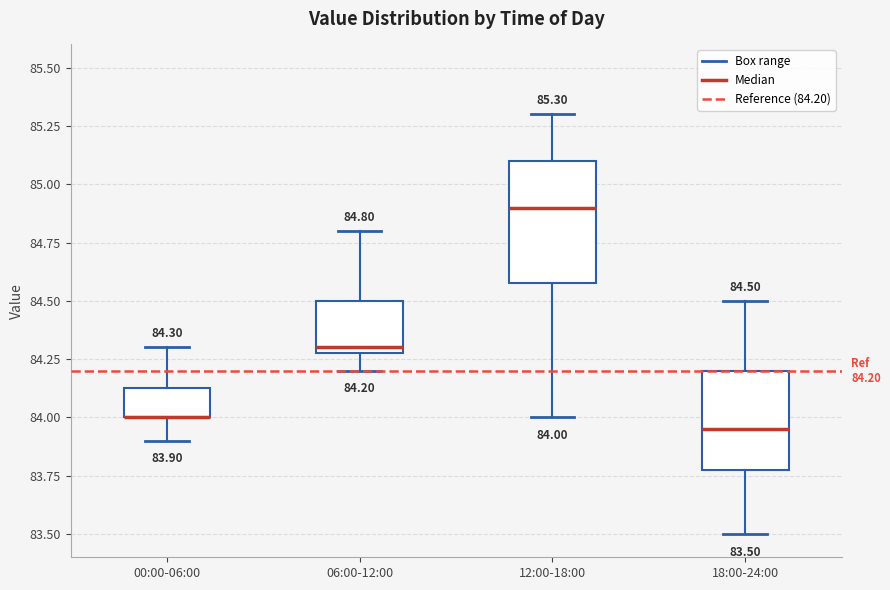

Comparing the boxes themselves (not the whiskers), which one is the tallest?

12:00-18:00